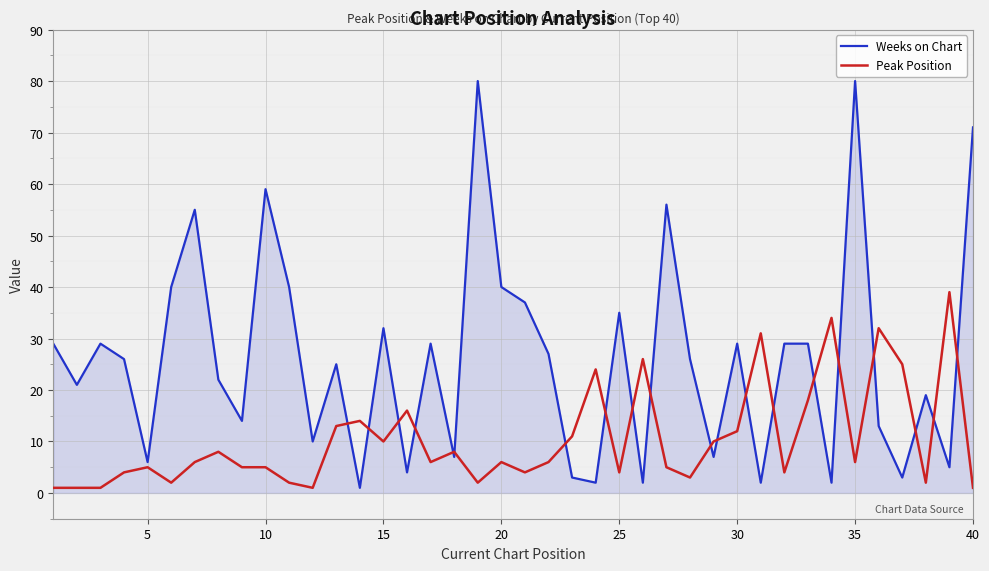

Rank the series by their average value, from lowest to highest.

Peak Position, Weeks on Chart